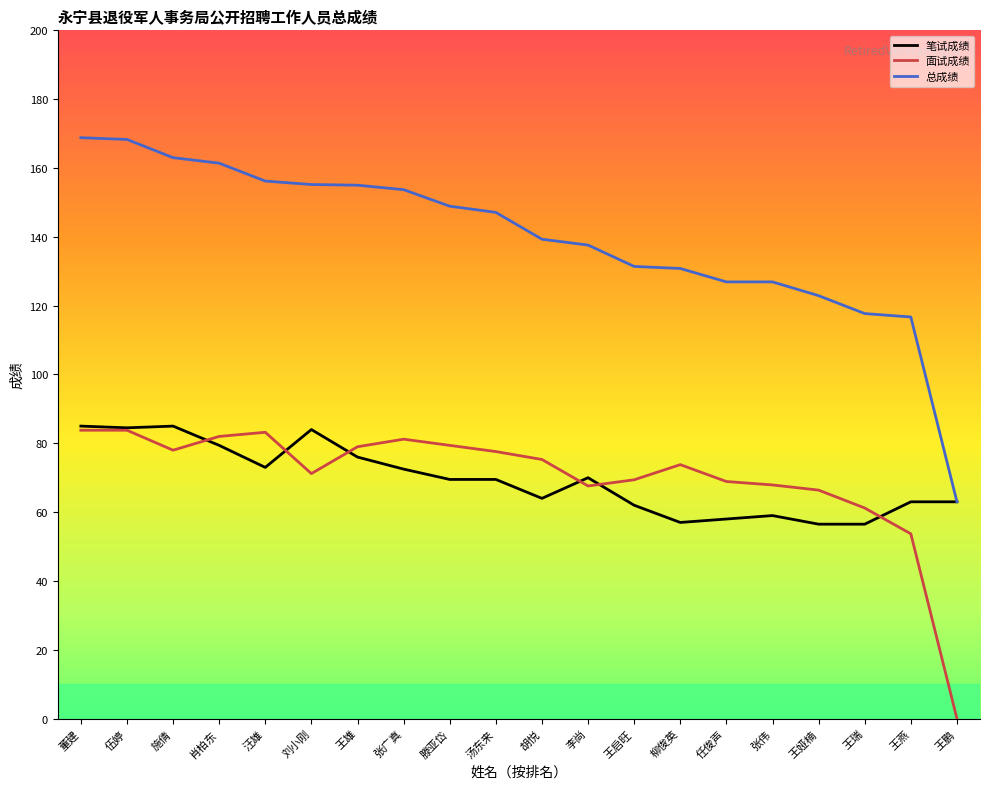

How many lines are shown in the chart?

3